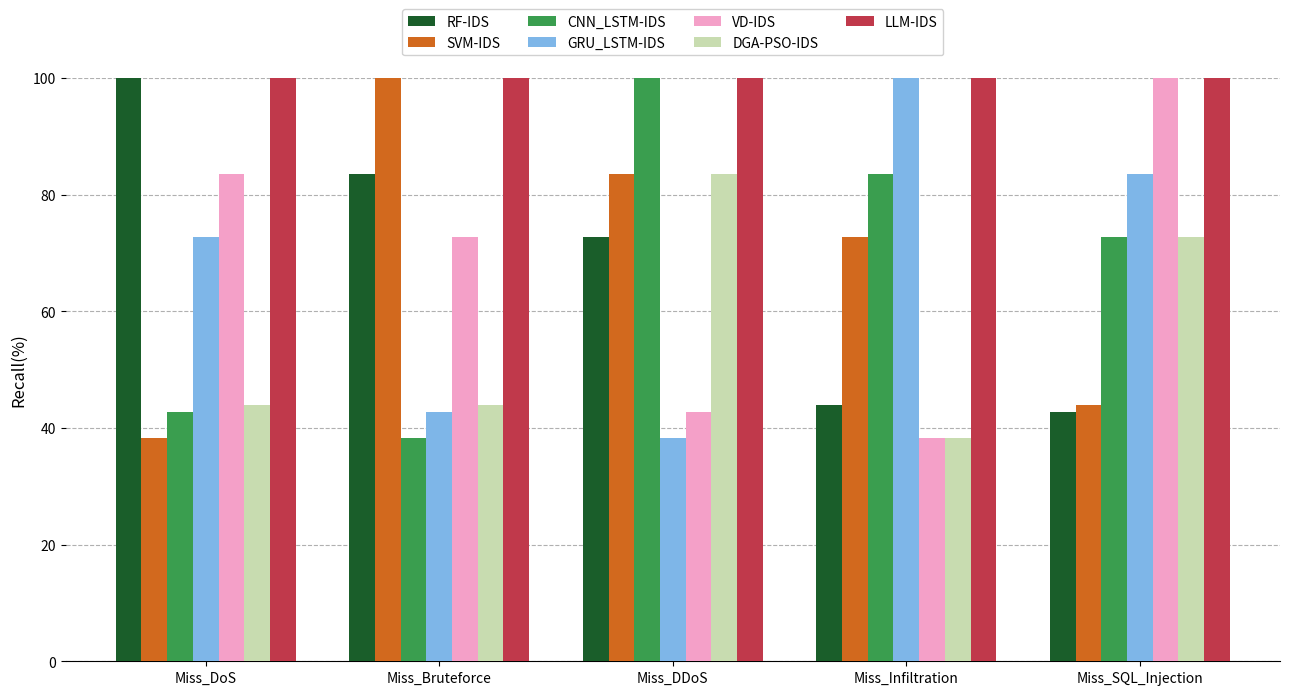

Is it true that RF-IDS equals 42.7 at Miss_SQL_Injection?

True